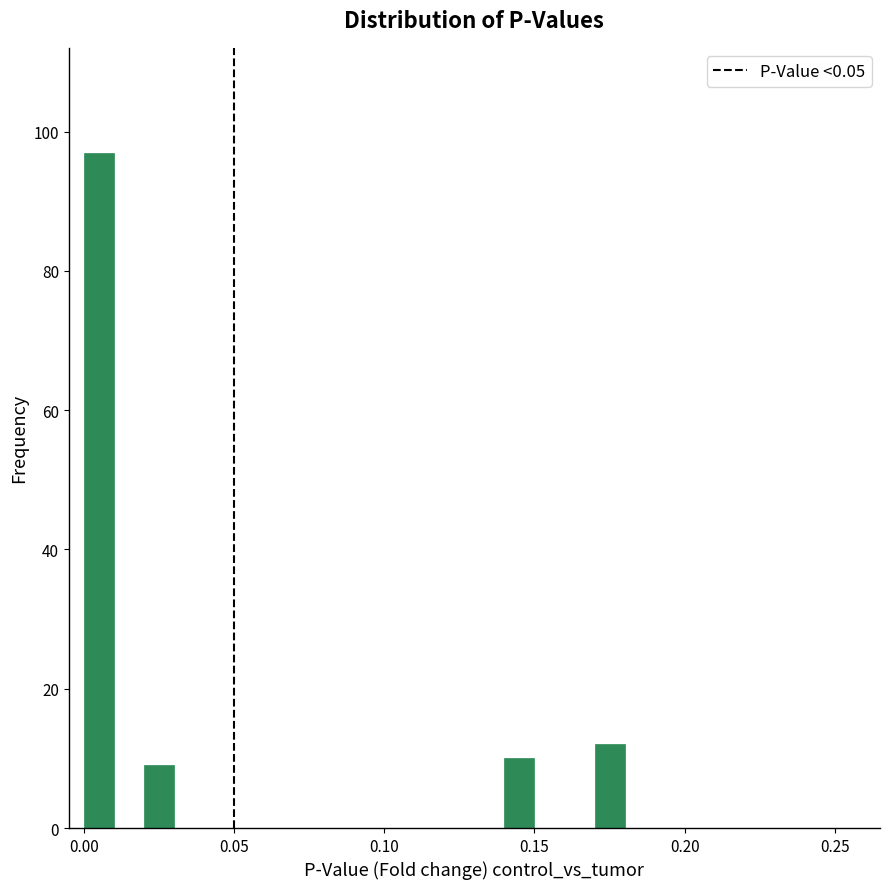

Around what value on the x-axis is the tallest bar? Give the approximate position of its centre, as read against the axis.

0.005